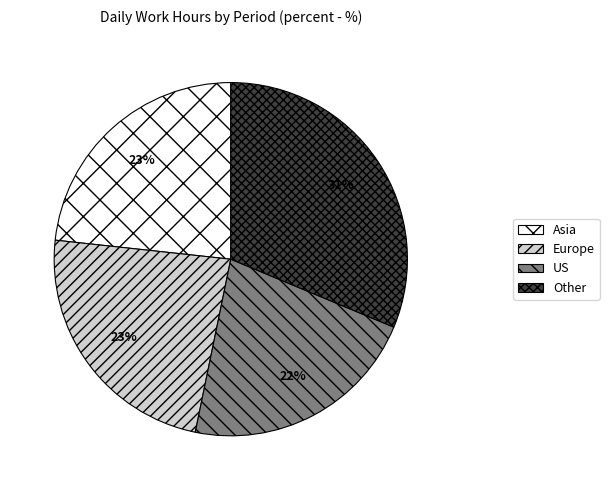

Which category has the biggest portion of the pie?

Other